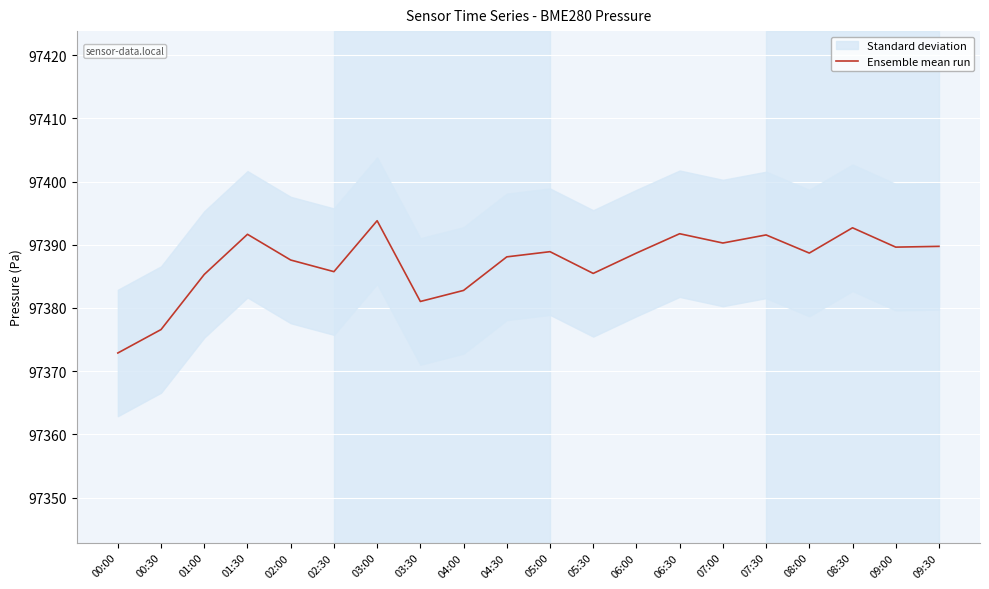

Where does the data first go above 97388?

01:30